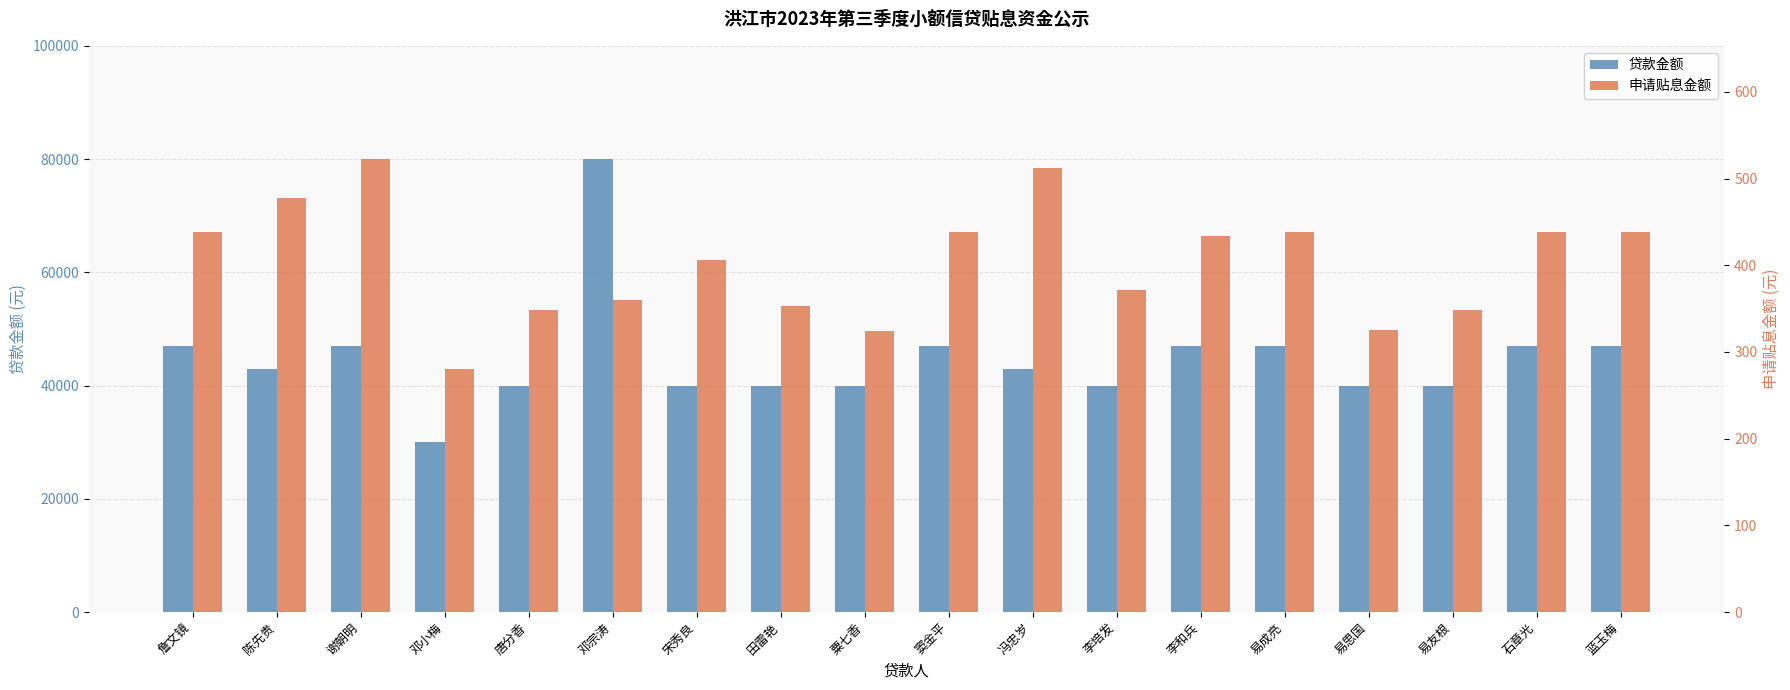

How many data points does each series have?

18